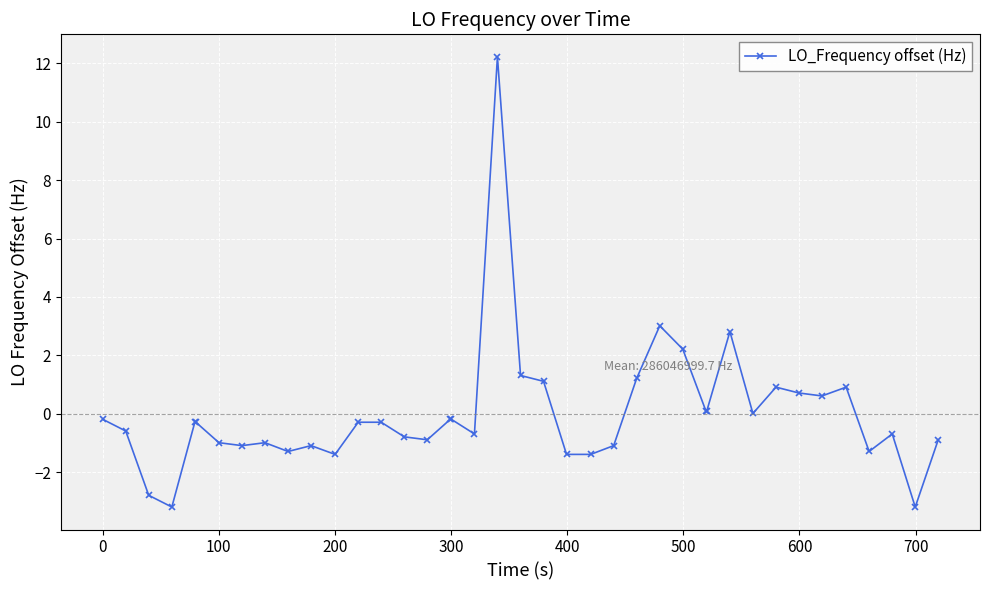

True or false: there are more than 0 points higher than both neighbors.

True